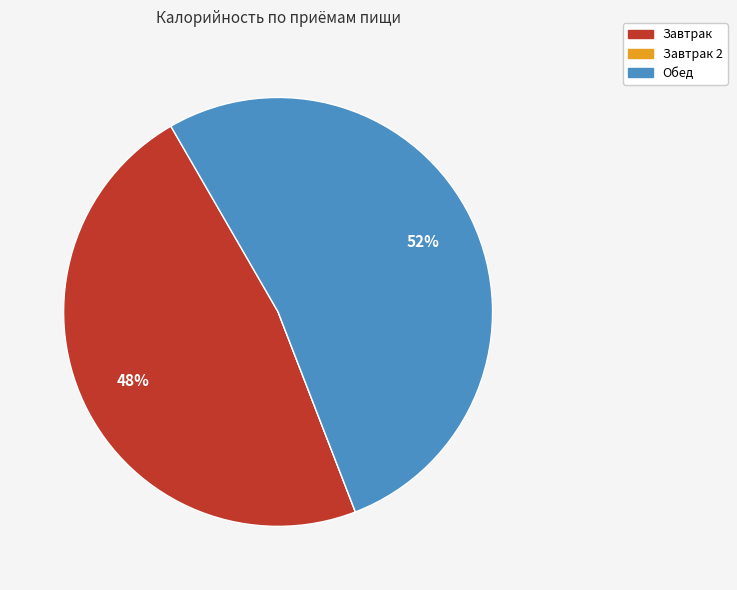

Does any single category account for the majority?

Yes